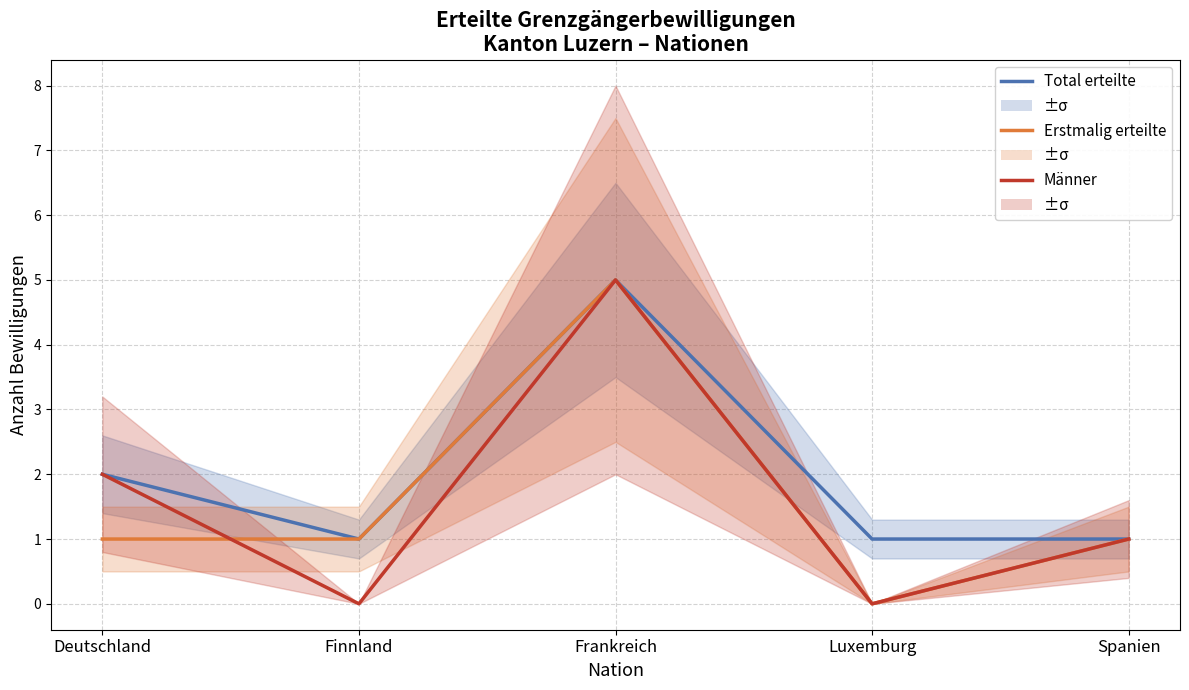

Where do Männer and Erstmalig erteilte first cross each other?

Deutschland and Finnland